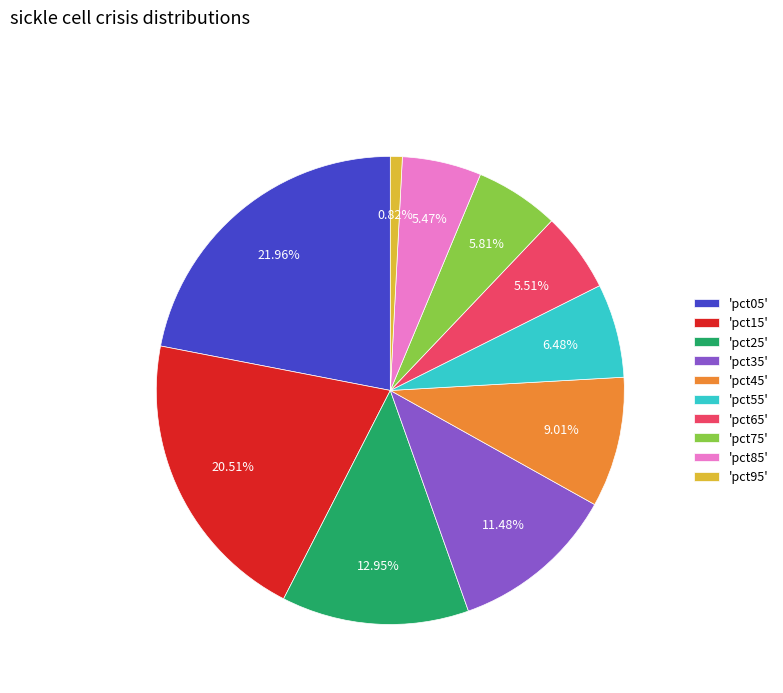

Which category has the smallest portion of the pie?

'pct95'